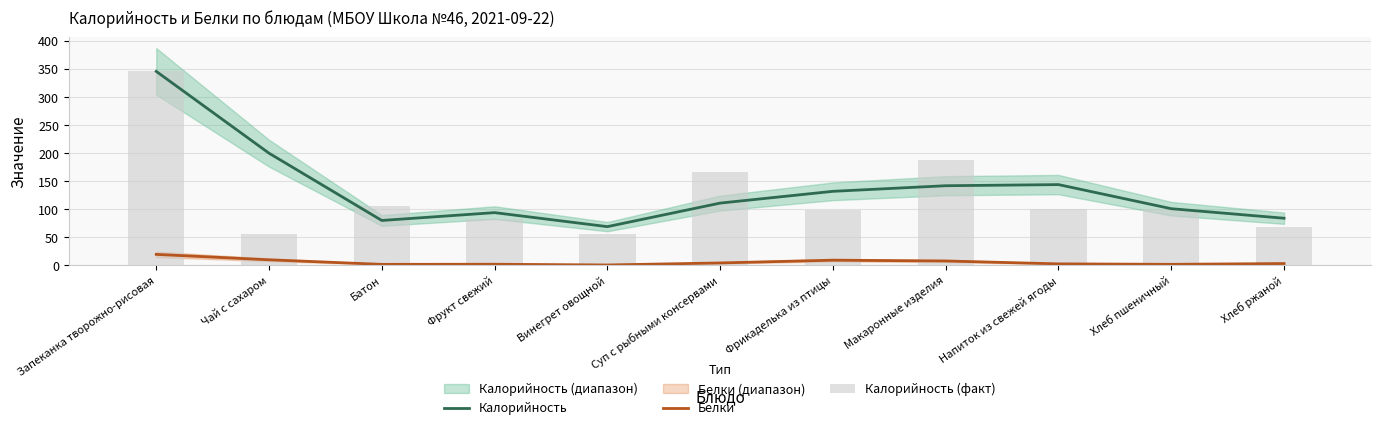

The Калорийность (факт) series shows 306.8 at Макаронные изделия. True or false?

False